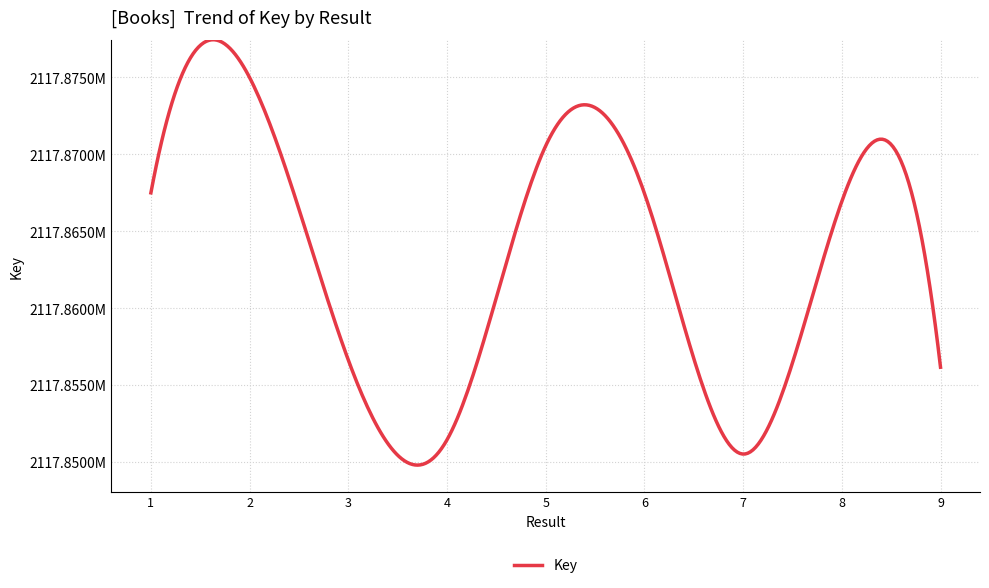

Which label corresponds to the smallest value in the chart?

7